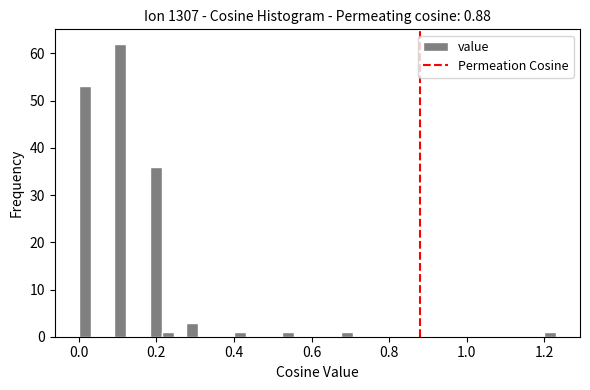

Around what value on the x-axis is the tallest bar? Give the approximate position of its centre, as read against the axis.

0.10